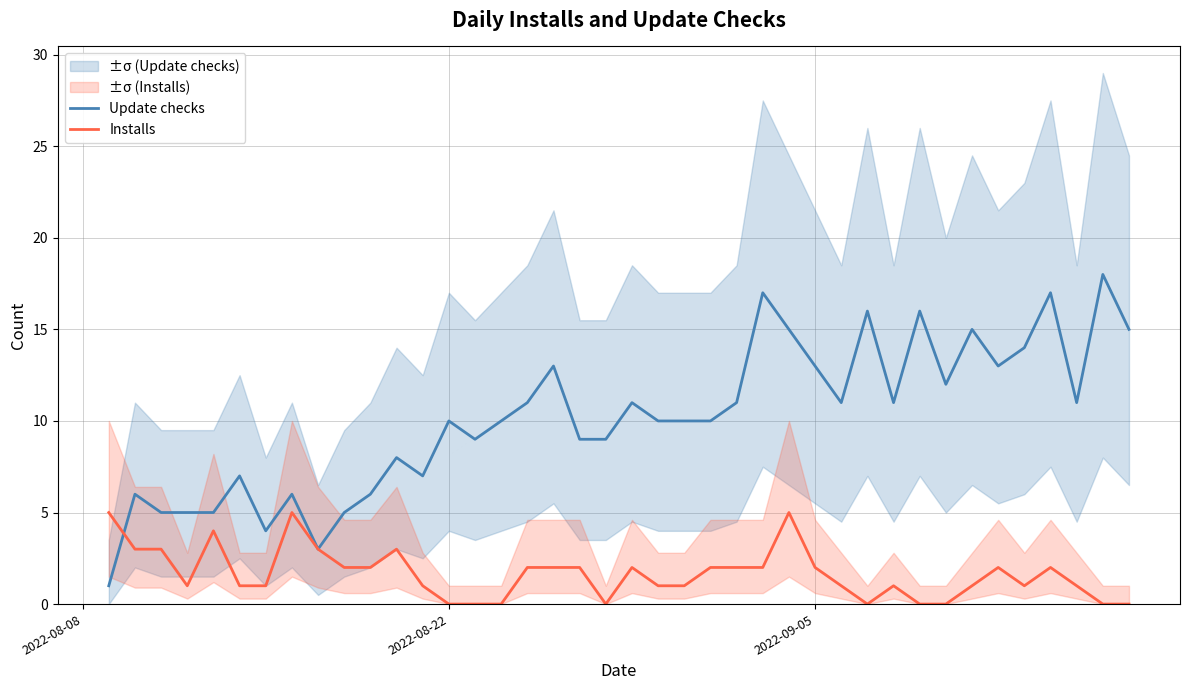

How many times do Update checks and Installs cross each other?

1